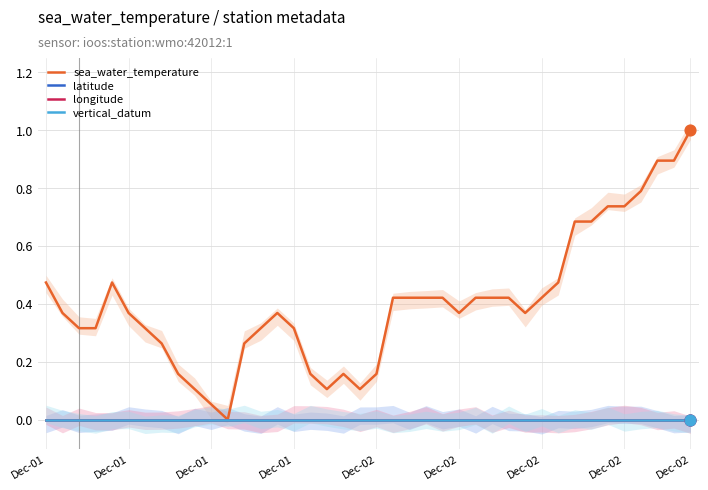

Which series has the widest spread of Y values?

sea_water_temperature